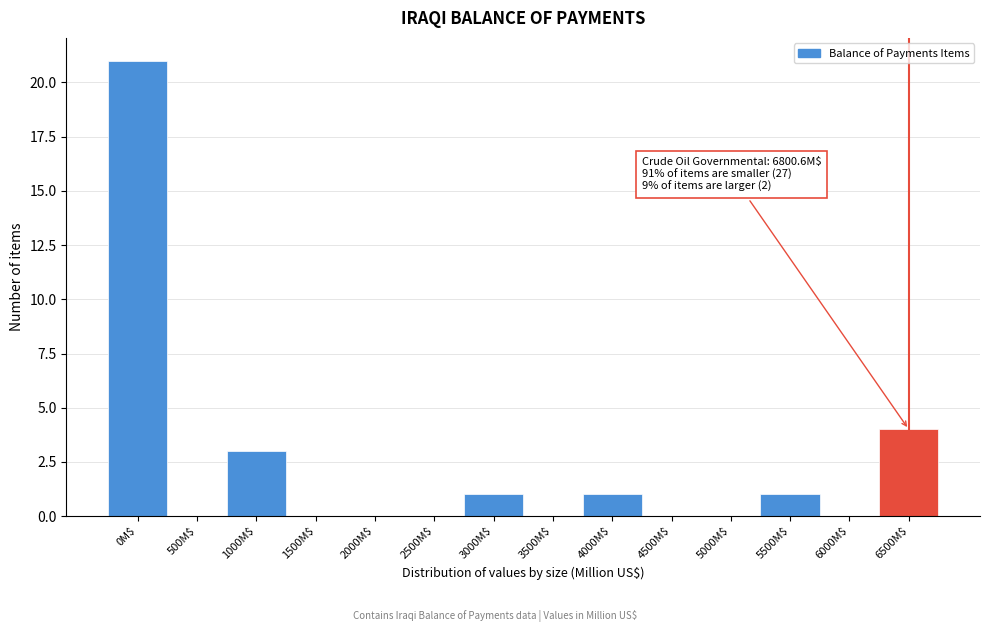

At which label is the value closest to 10?

6500M$